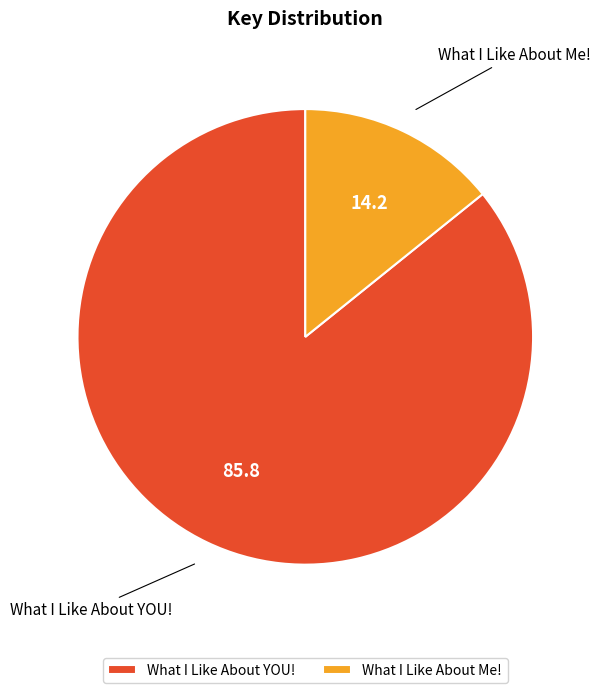

Rank the categories by value from lowest to highest.

What I Like About Me!, What I Like About YOU!